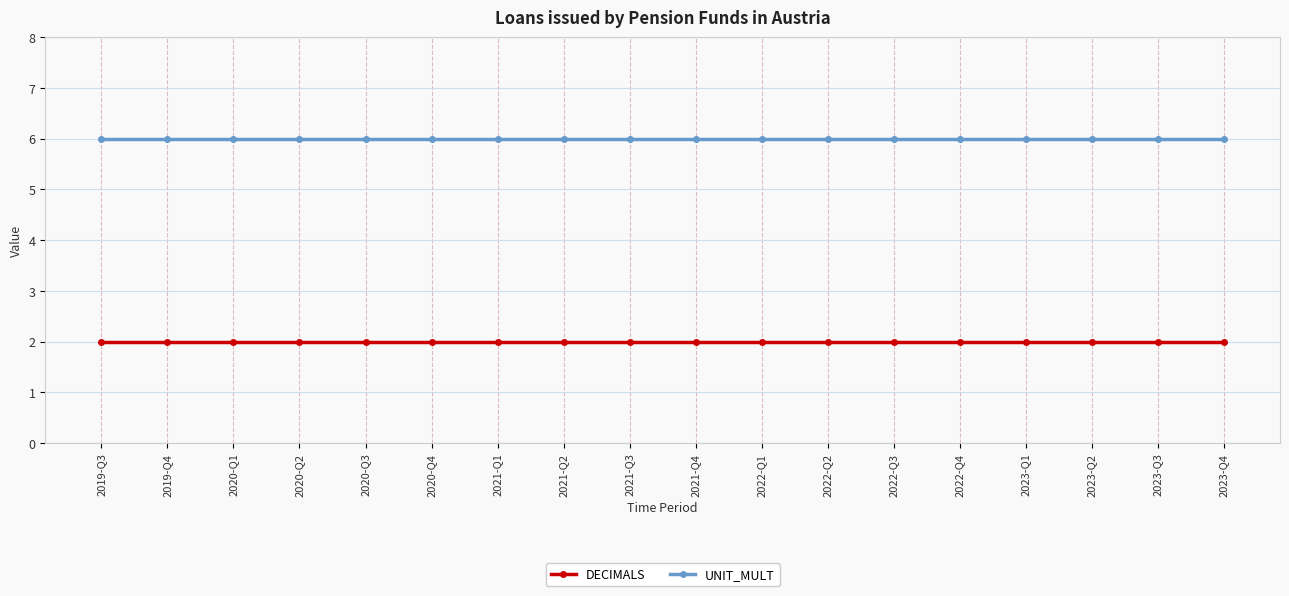

What position from the left is 2023-Q2?

16